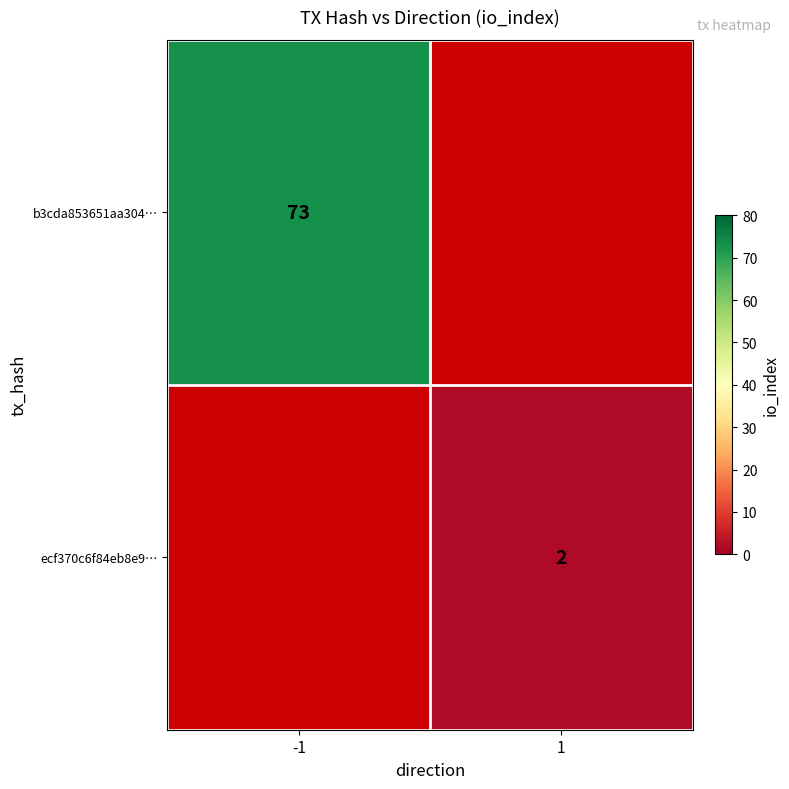

Is it true that b3cda853651aa304… equals 108 at -1?

False